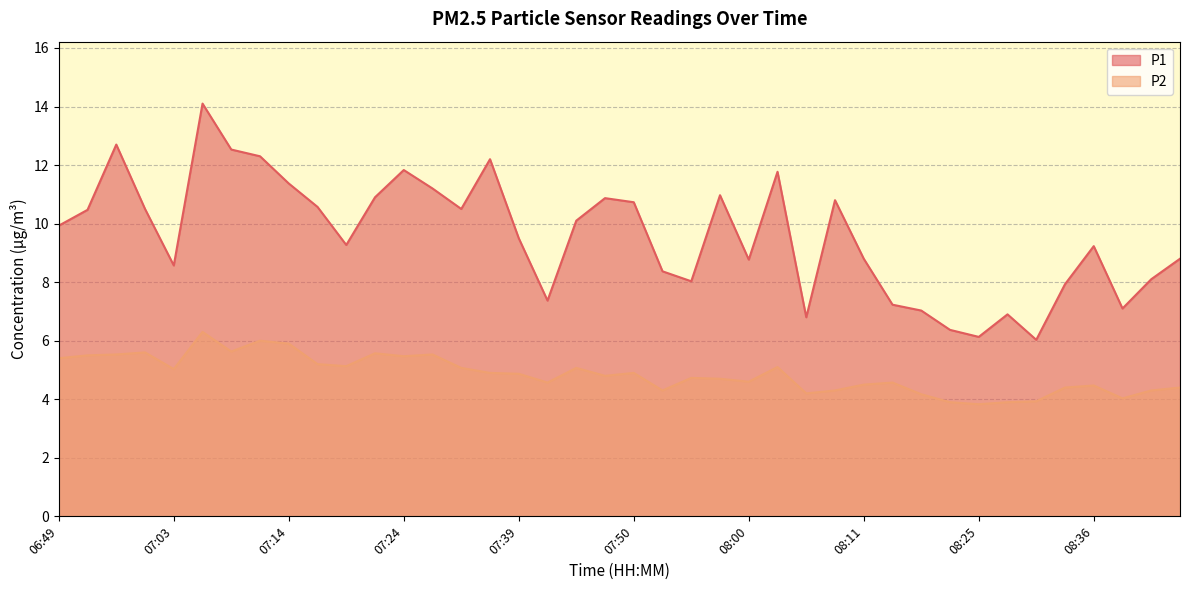

What is the label of the 36th point from the left?

08:33